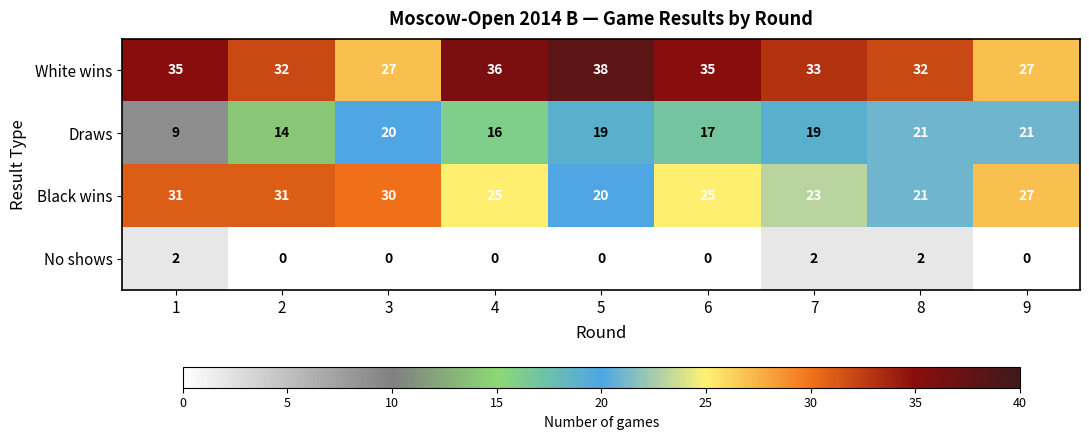

List the series in order of their overall mean, lowest first.

No shows, Draws, Black wins, White wins